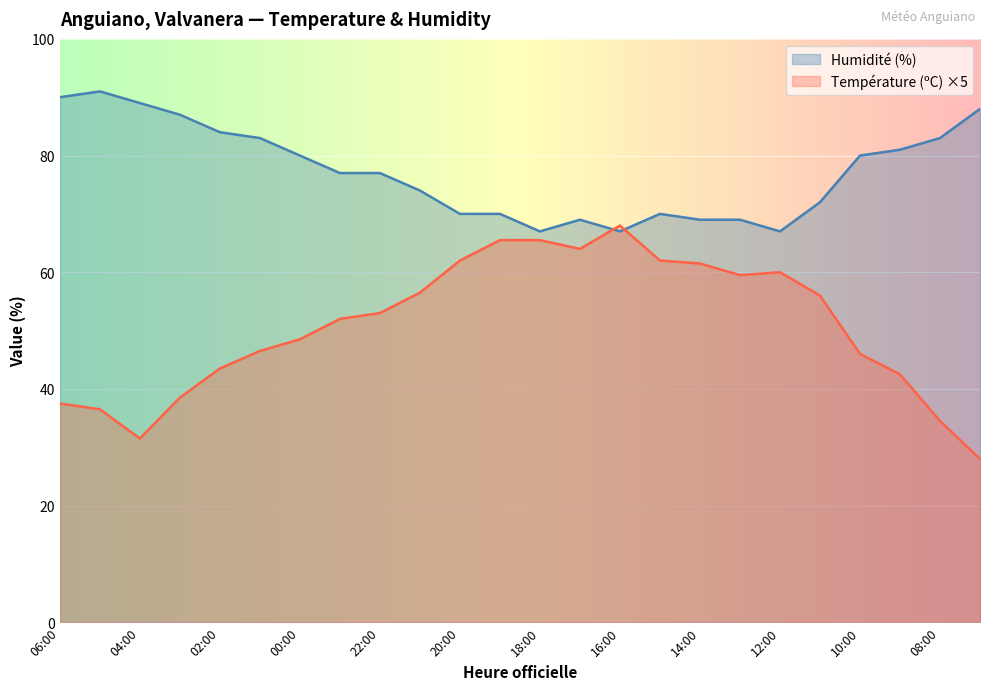

Where is Humidité (%) nearest to the value 79?

00:00